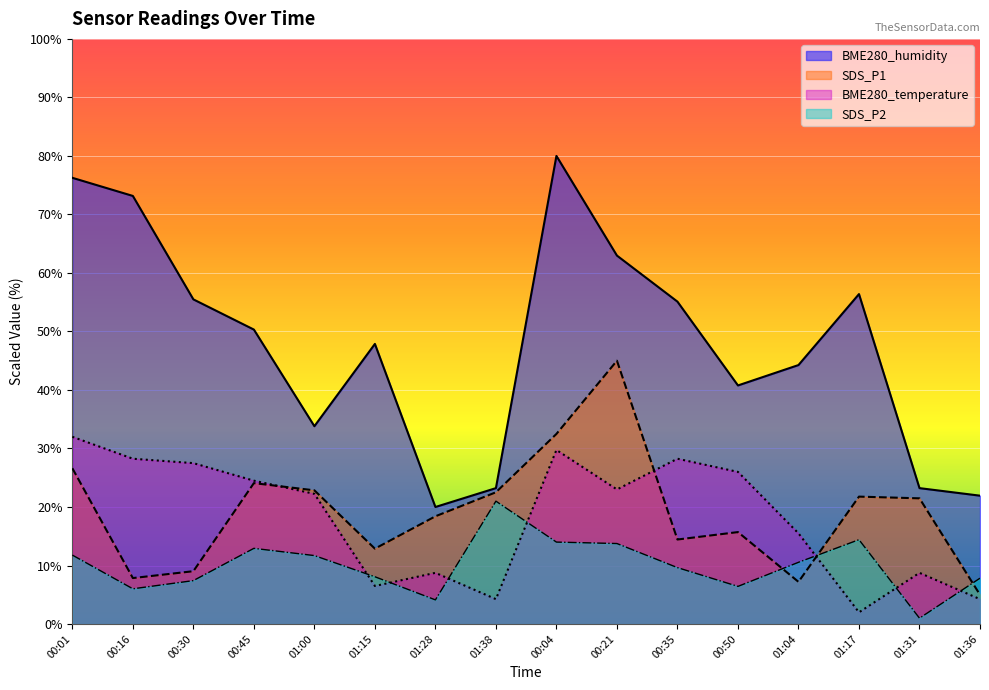

How many categories are shown in the chart?

16